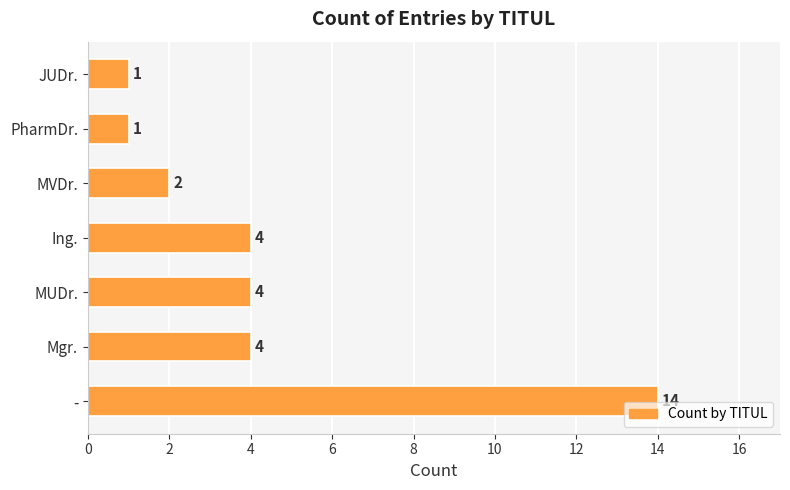

The value at Ing. is 6. True or false?

False